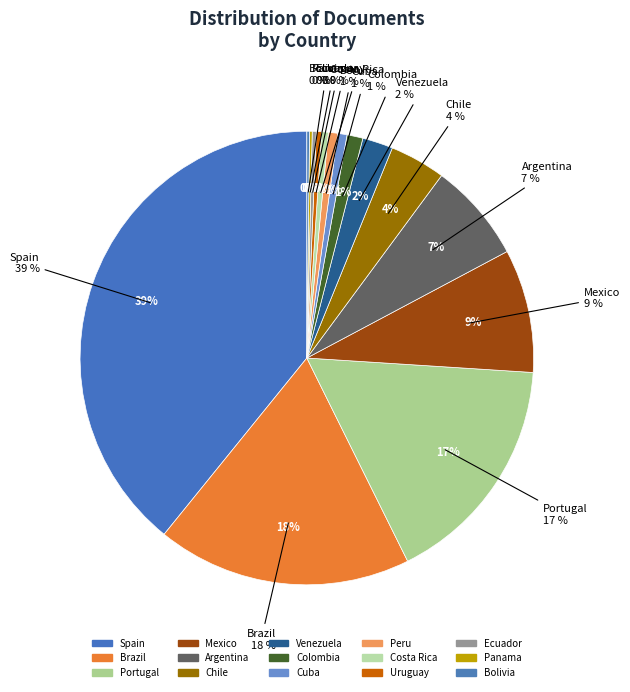

What is the total percentage of Chile and Colombia?

5.1%